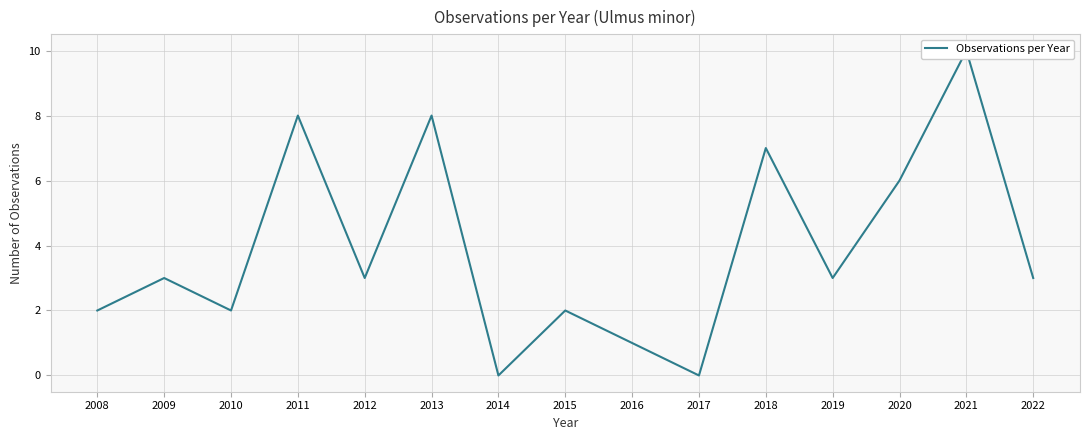

What is the value of the 2nd point from the left?

3